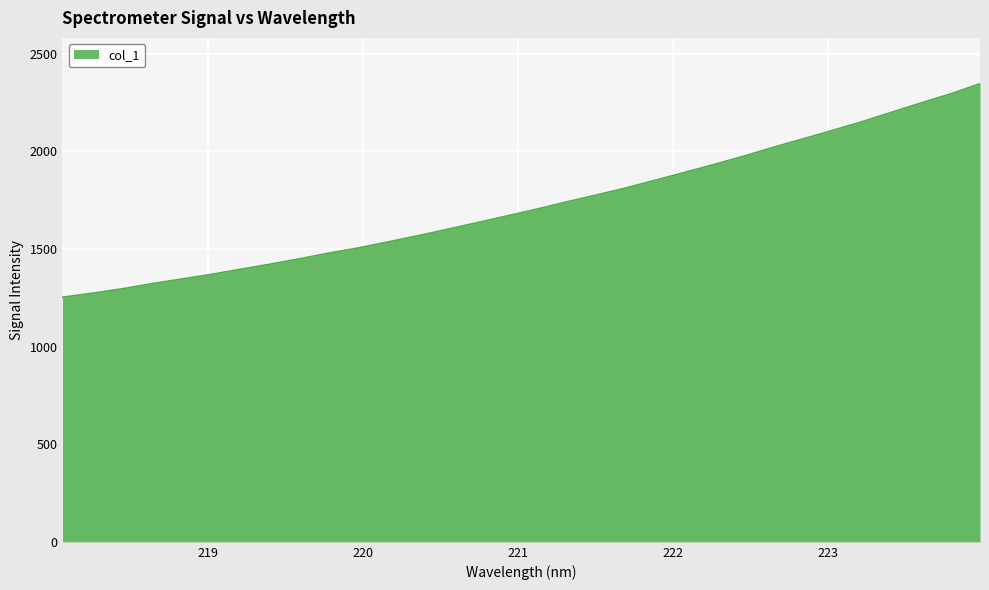

What is the smallest value displayed?

1253.4